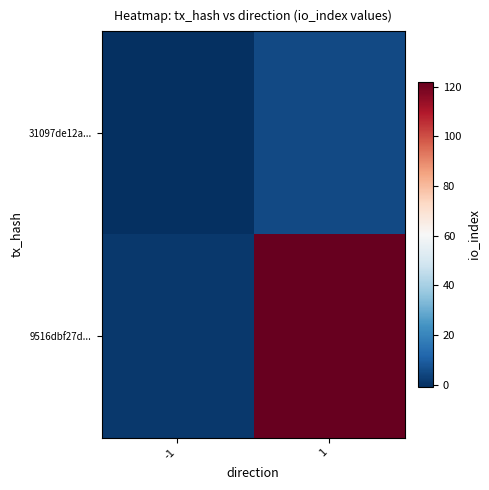

At which category does the chart reach its minimum across all series?

-1